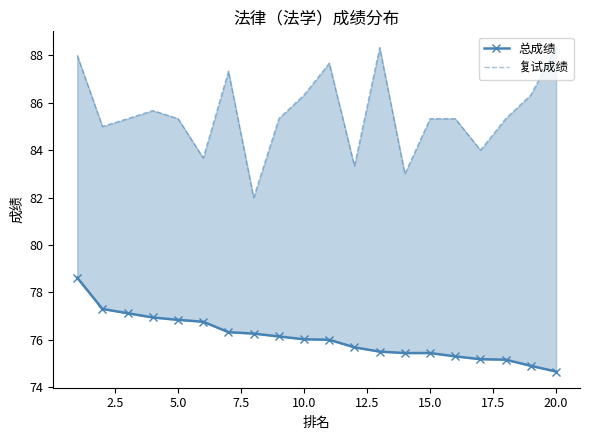

Which has a higher value, 5.0 or 7.5?

5.0